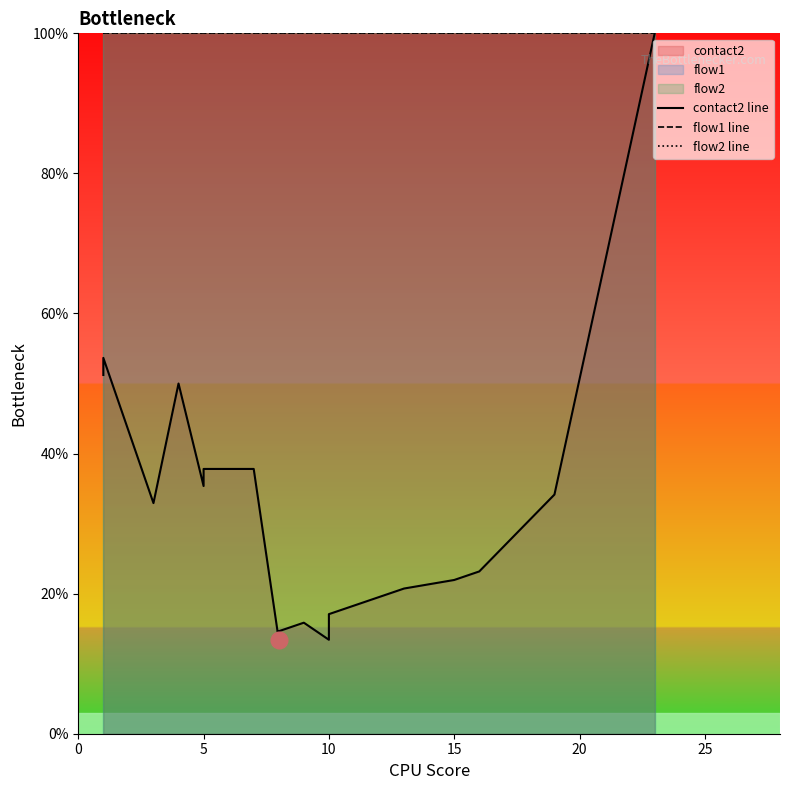

What is the label of the 9th point from the left?

8